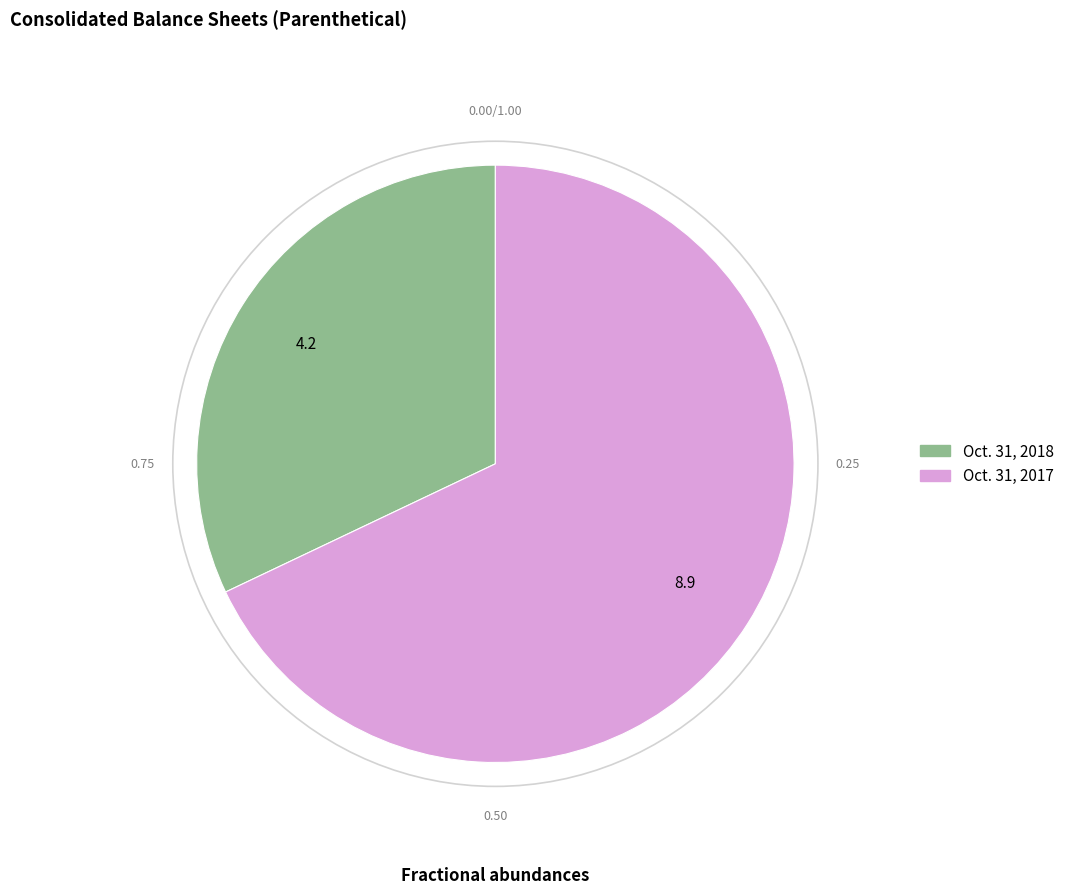

Rank the categories by value from highest to lowest.

Oct. 31, 2017, Oct. 31, 2018